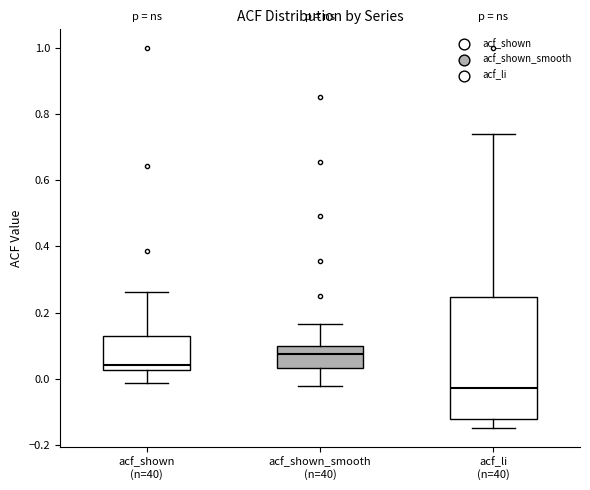

Reading left to right, read every box against the y-axis: the position of its median line, the range the box covers, and the ends of its whiskers. The values are not printed on the chart, so give them approximately, as read against the axis.

acf_shown (n=40): median 0.04, box 0.02 to 0.14, whiskers -0.02 to 0.26
acf_shown_smooth (n=40): median 0.08, box 0.04 to 0.10, whiskers -0.02 to 0.16
acf_li (n=40): median -0.02, box -0.12 to 0.24, whiskers -0.14 to 0.74